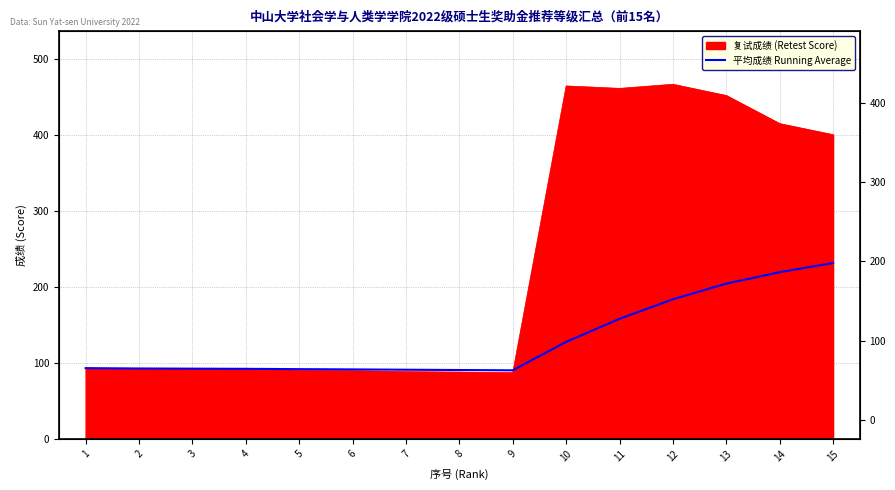

True or false: there are more than 2 points higher than both neighbors.

False